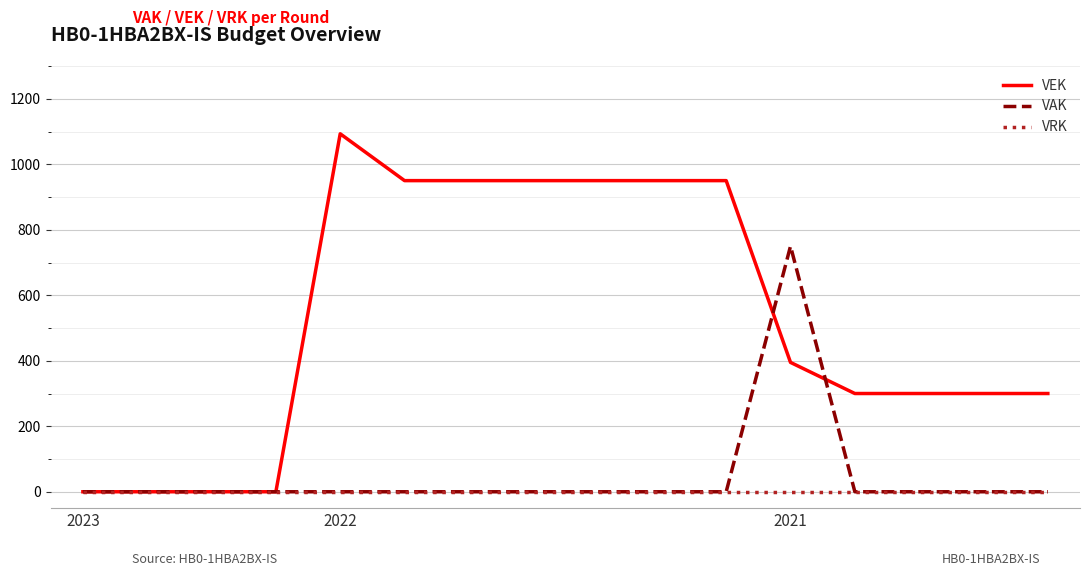

After their last crossing, which series has the higher values: VEK or VAK?

VEK